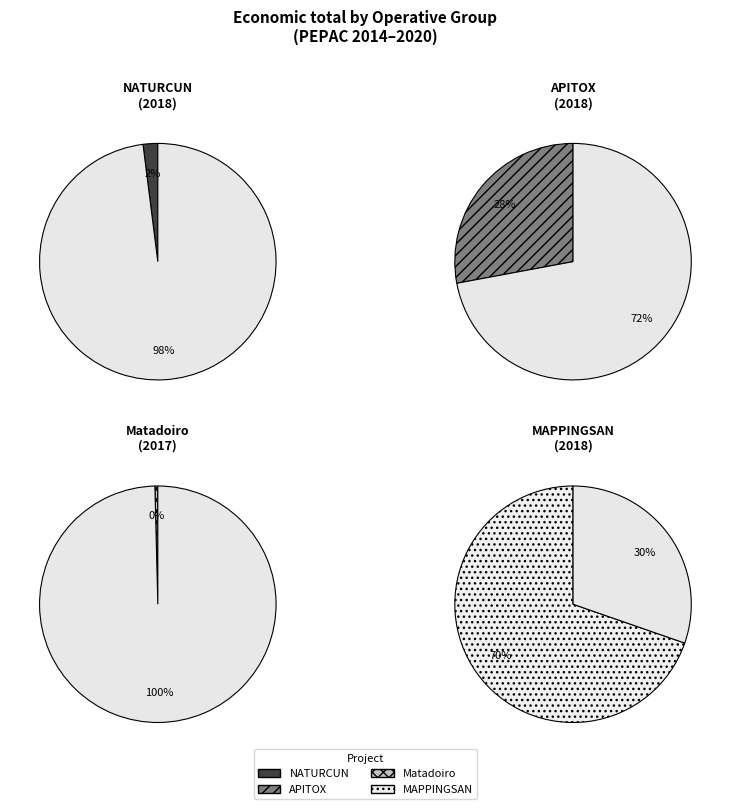

To the nearest percent, what percentage of the pie is NATURCUN?

2%